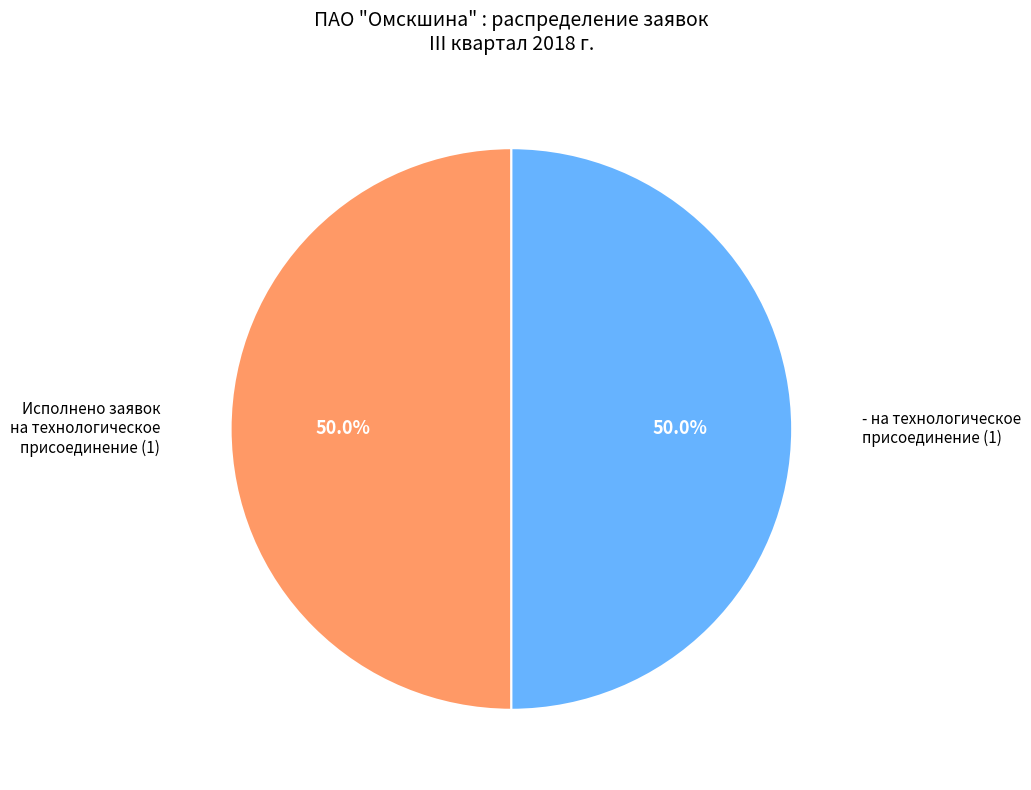

What is the ratio of the value at Исполнено заявок на технологическое присоединение (1) to the value at - на технологическое присоединение (1)?

1.0